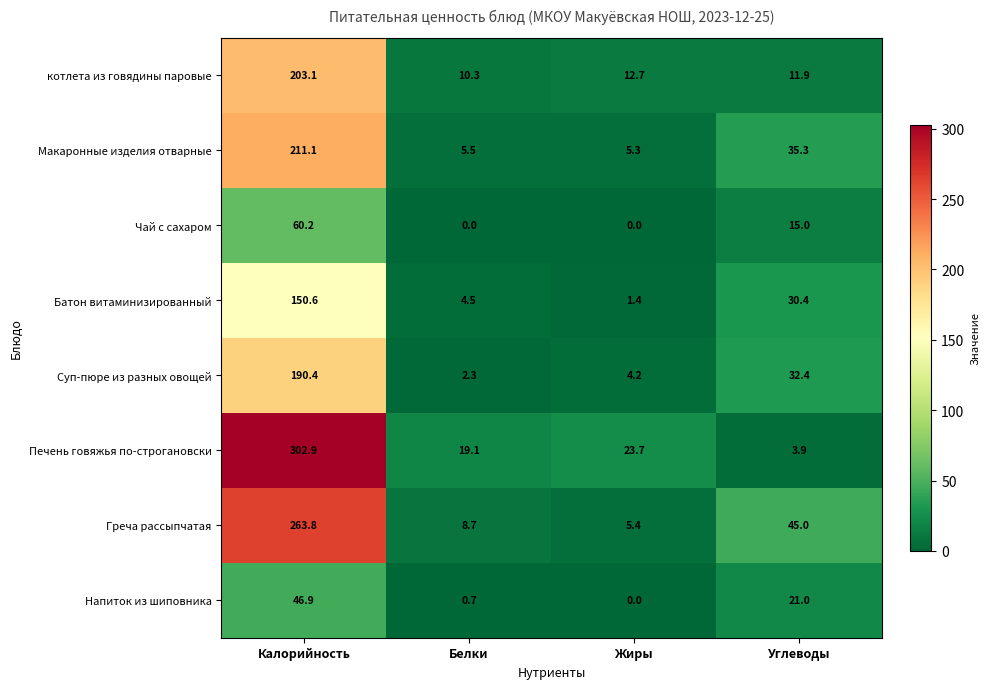

At which label is Чай с сахаром closest to 30?

Углеводы